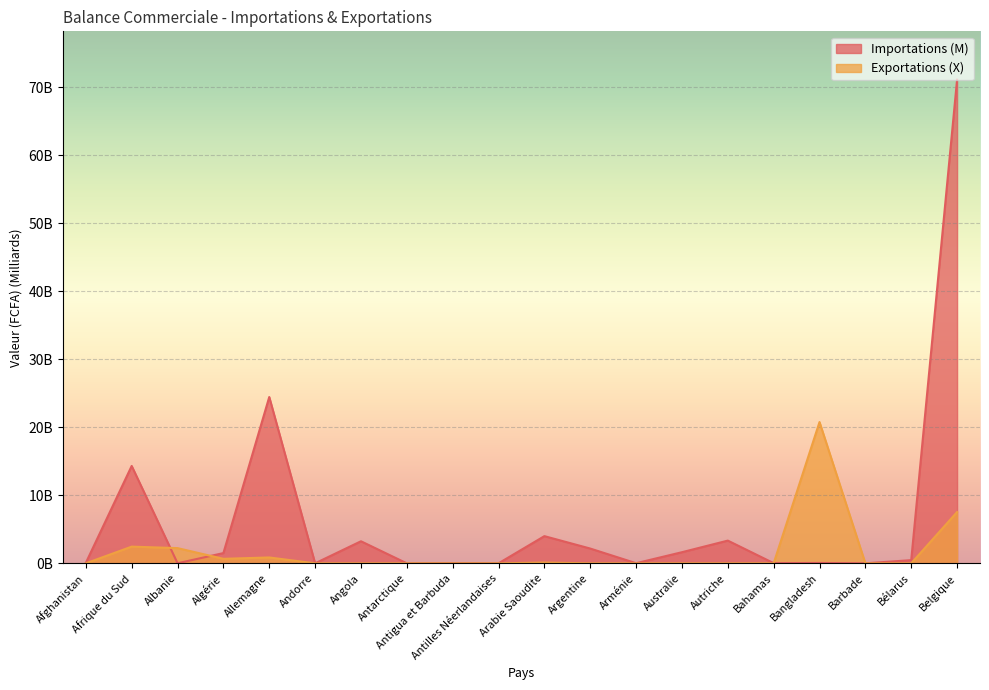

Is it true that Importations (M) equals 0.0 at Andorre?

False